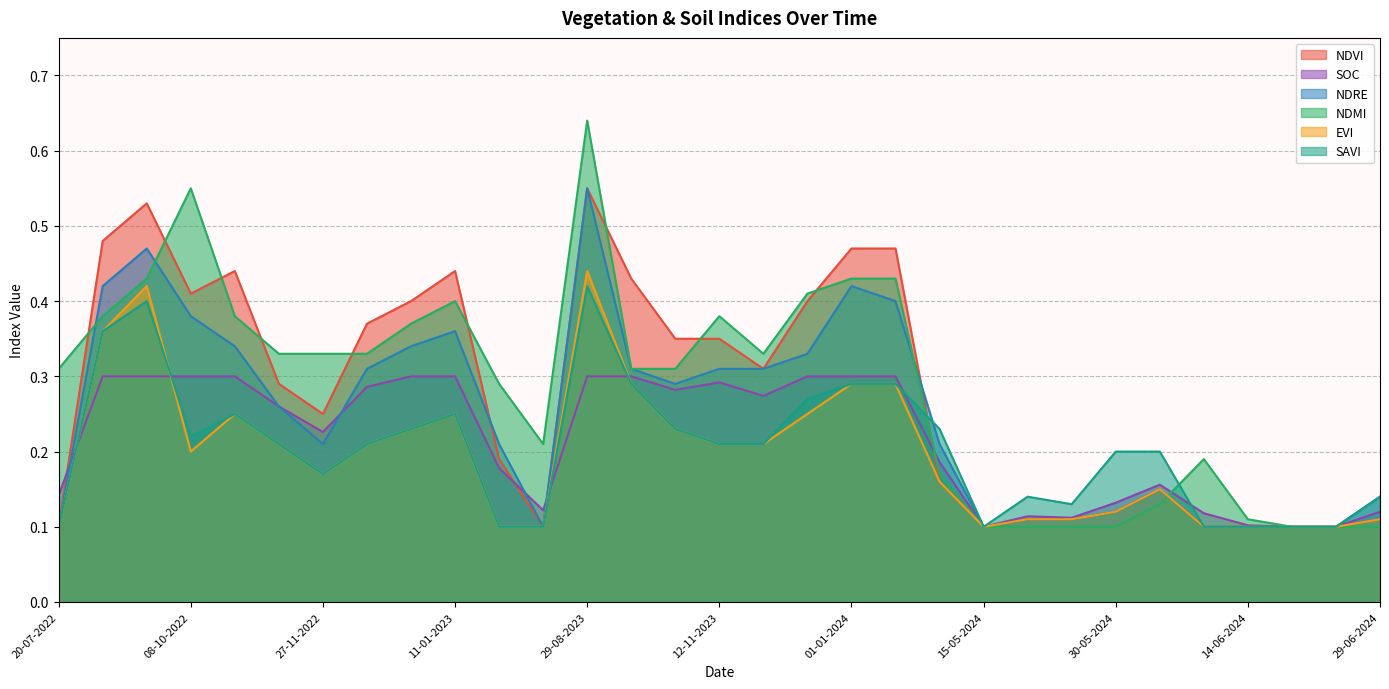

How many series are shown in this chart?

6